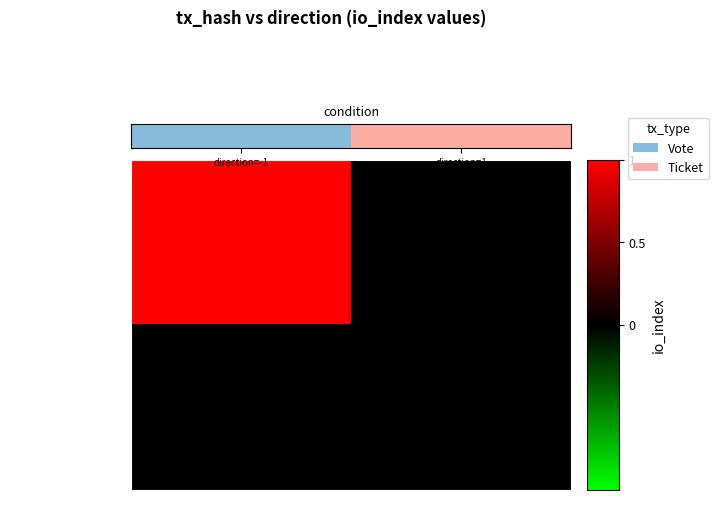

What is the spread (max minus min) of values at -1?

1